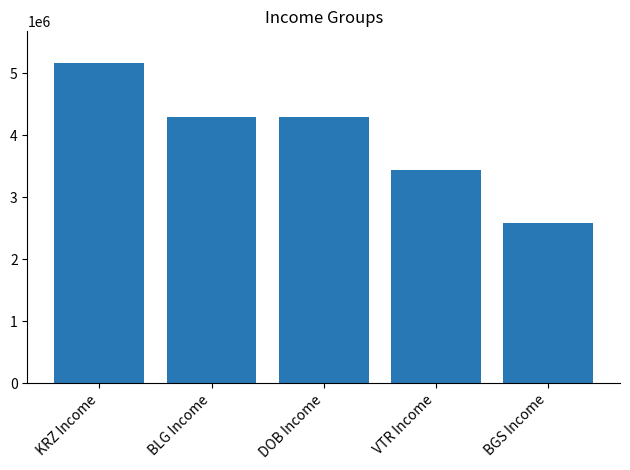

What is the label of the 2nd bar from the right?

VTR Income